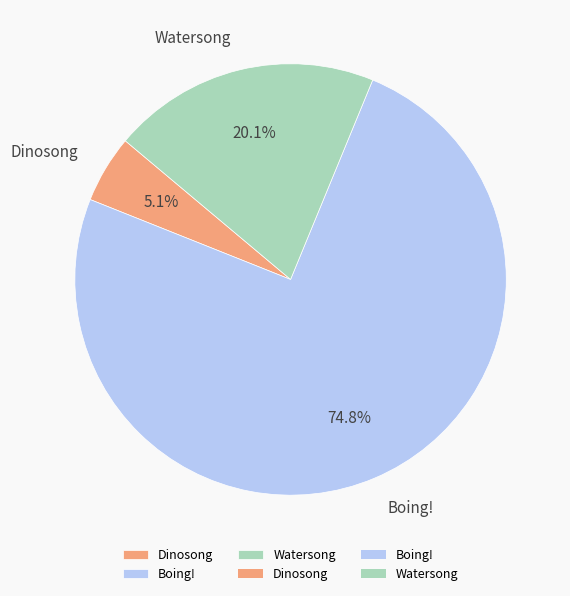

To the nearest percent, what percentage of the pie is Dinosong?

5%